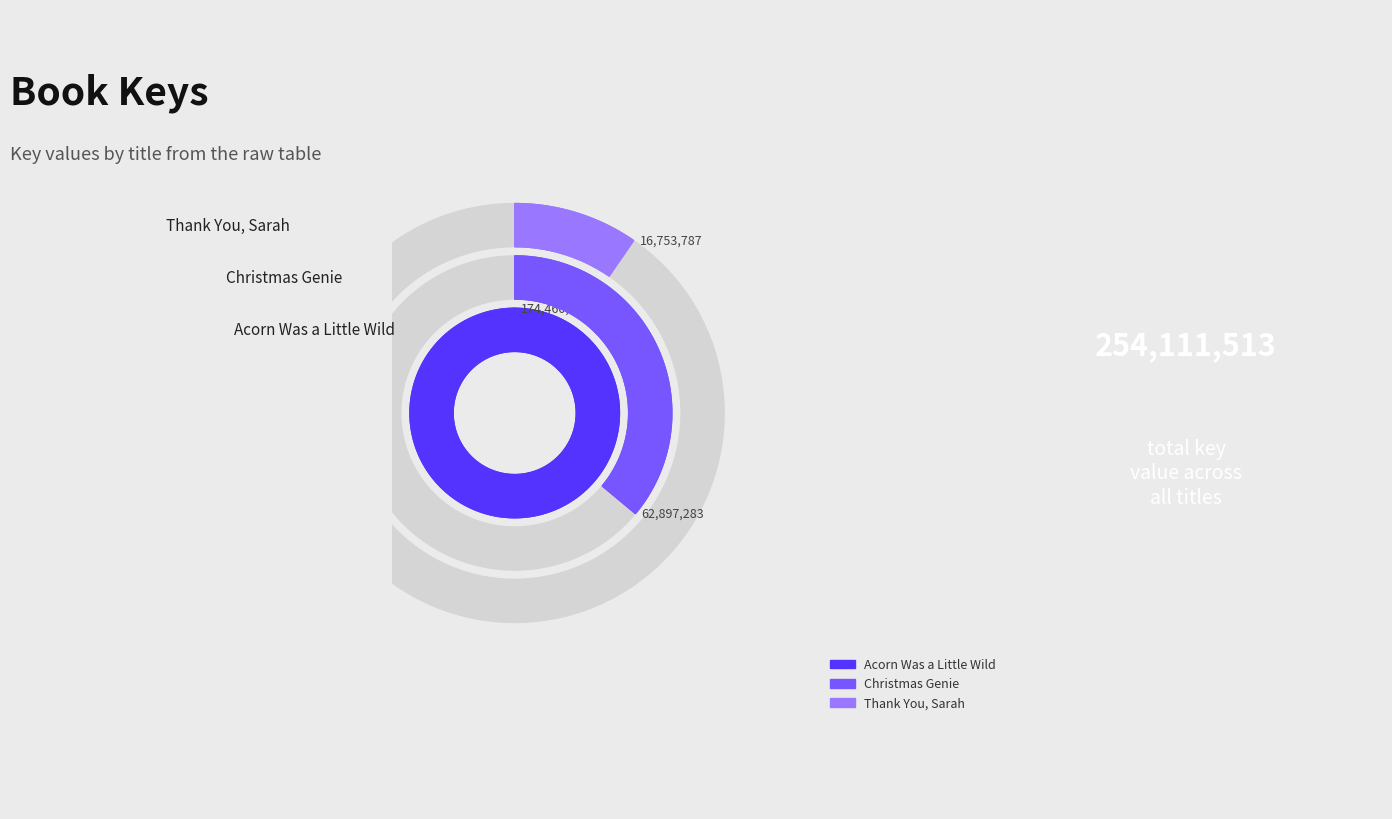

What is the majority slice?

Acorn Was a Little Wild